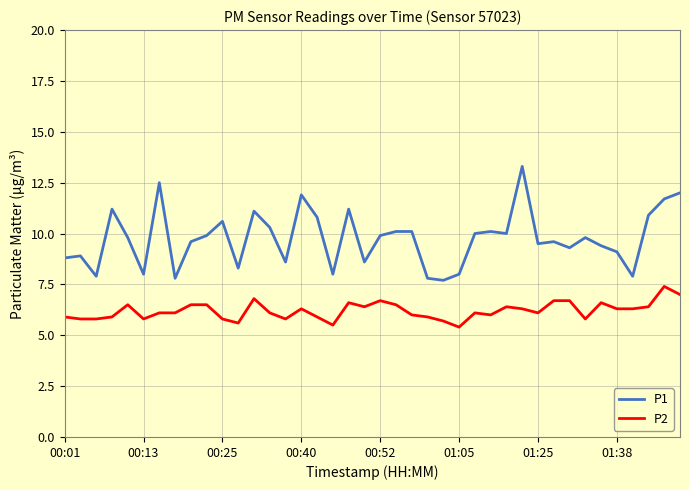

What is the maximum value shown in the chart?

13.3